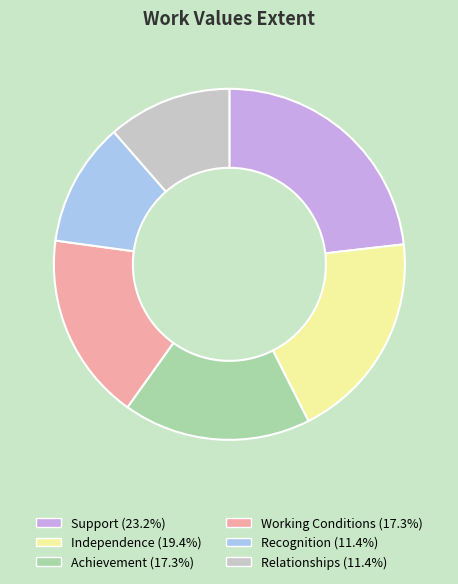

Count the number of slices in the pie.

6